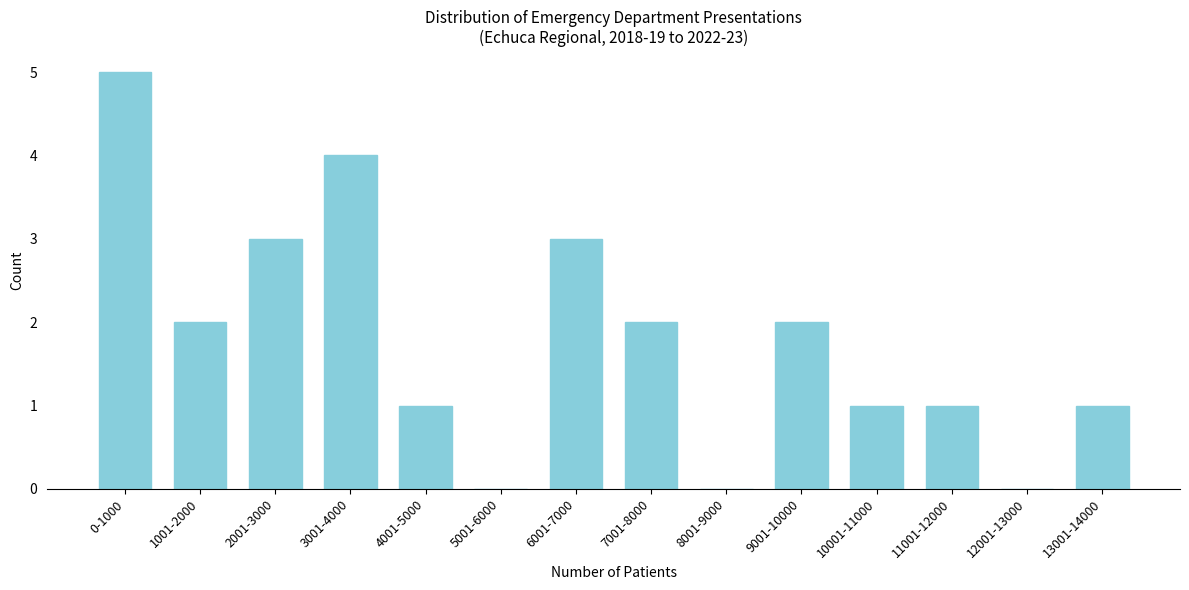

Reading right to left, what are all the values shown in this chart?

13001-14000=1	12001-13000=0	11001-12000=1	10001-11000=1	9001-10000=2	8001-9000=0	7001-8000=2	6001-7000=3	5001-6000=0	4001-5000=1	3001-4000=4	2001-3000=3	1001-2000=2	0-1000=5